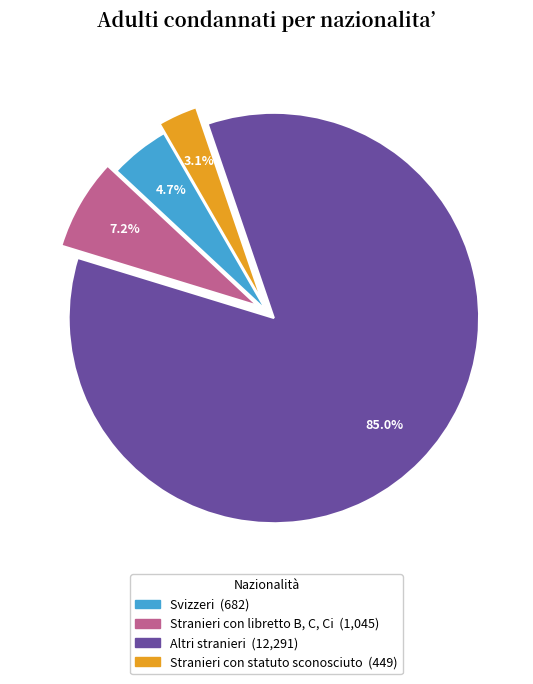

What percentage is NOT represented by Stranieri con libretto B, C, Ci?

92.8%